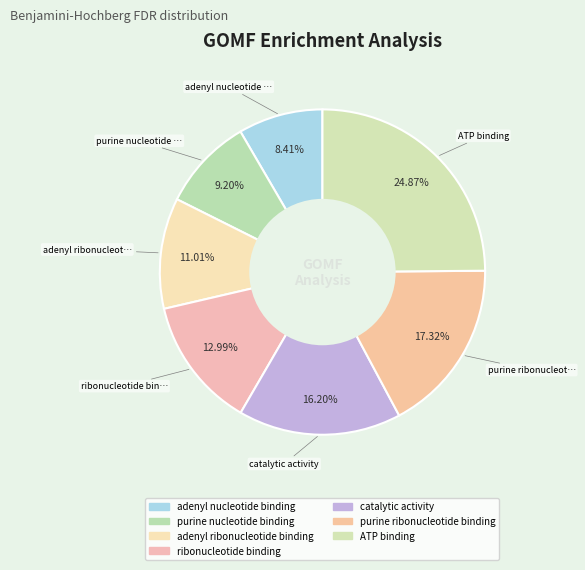

What percentage is the purine nucleotide binding slice, to the nearest percent?

9%